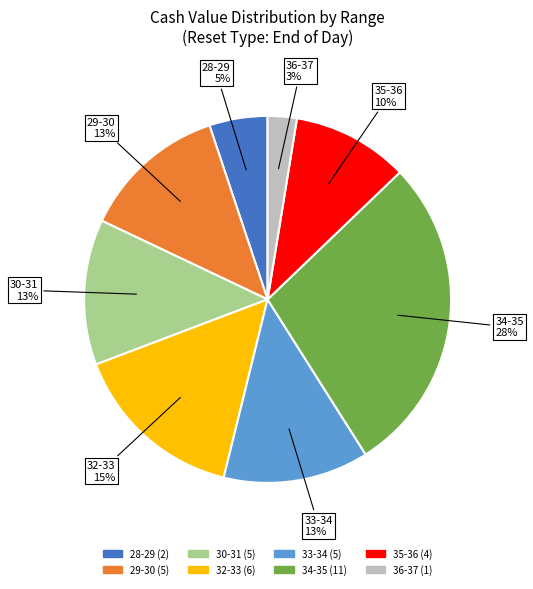

To the nearest percent, what is the average slice percentage?

12%